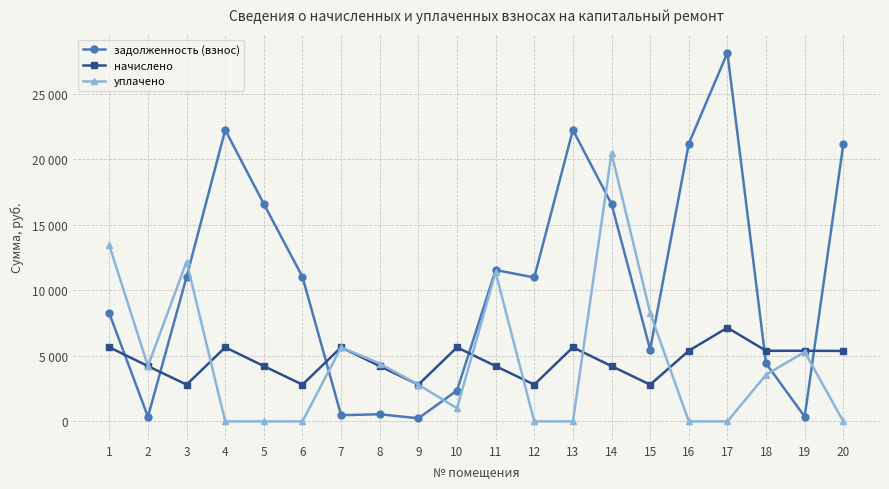

List the series in order of their peak value, highest first.

задолженность (взнос), уплачено, начислено